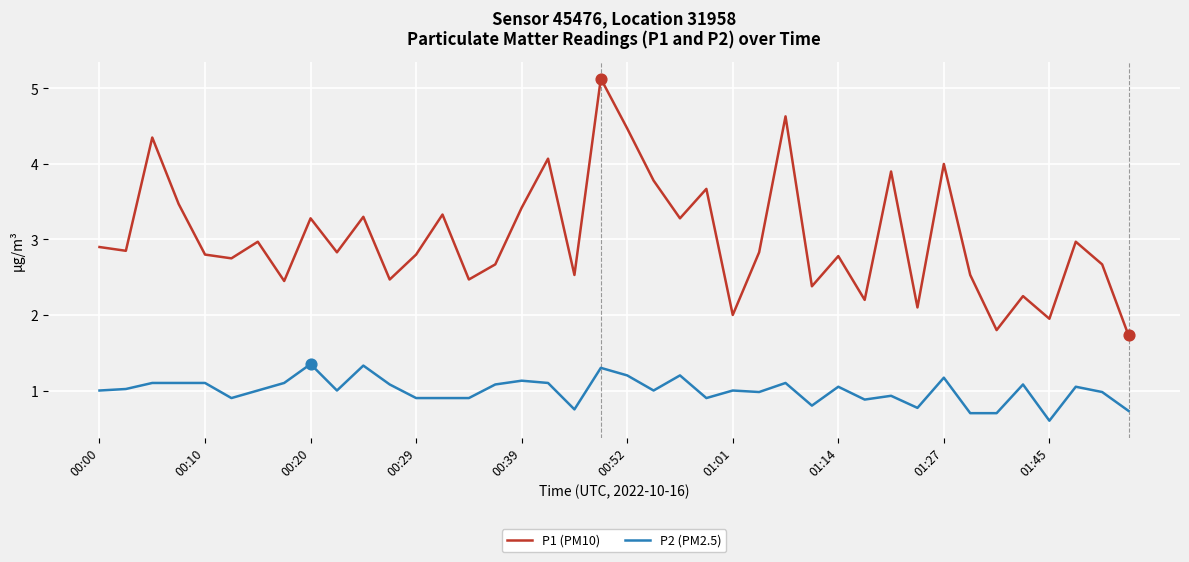

Which series has the widest spread of values?

P1 (PM10)